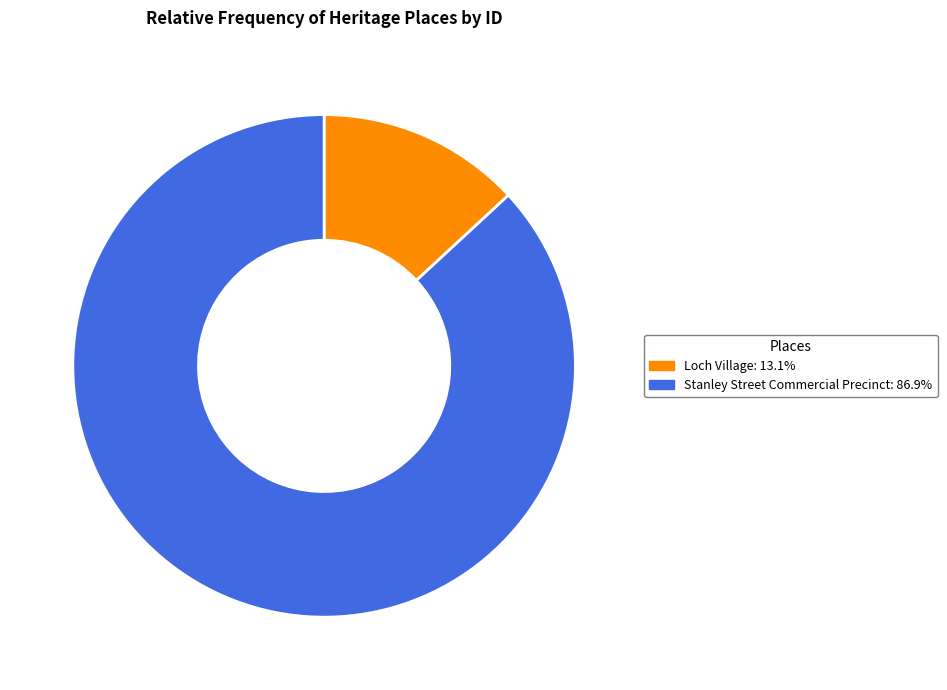

Do Stanley Street Commercial Precinct: 86.9% and Loch Village: 13.1% together represent more than half of the pie?

Yes